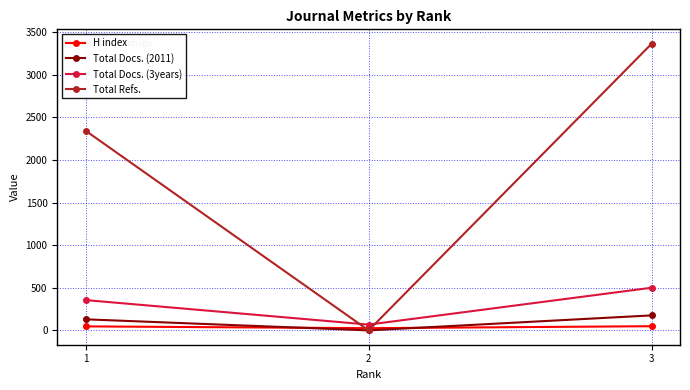

The value of Total Docs. (2011) at 1 is 130. True or false?

True